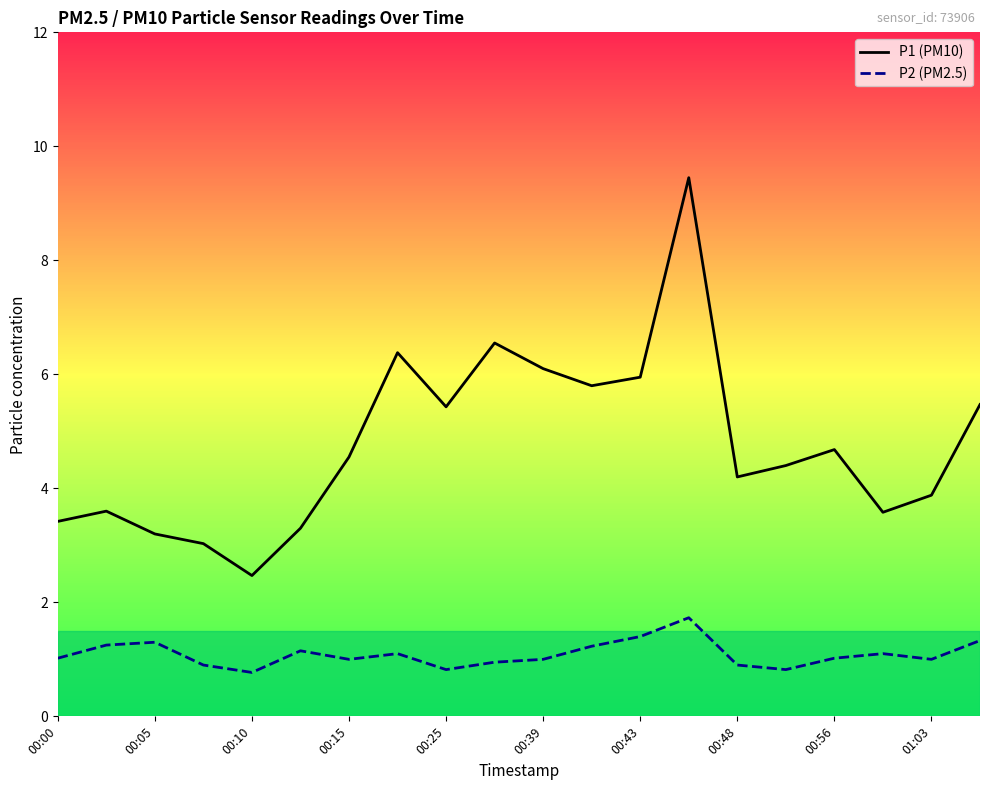

Rank the series by their maximum value, from highest to lowest.

P1 (PM10), P2 (PM2.5)